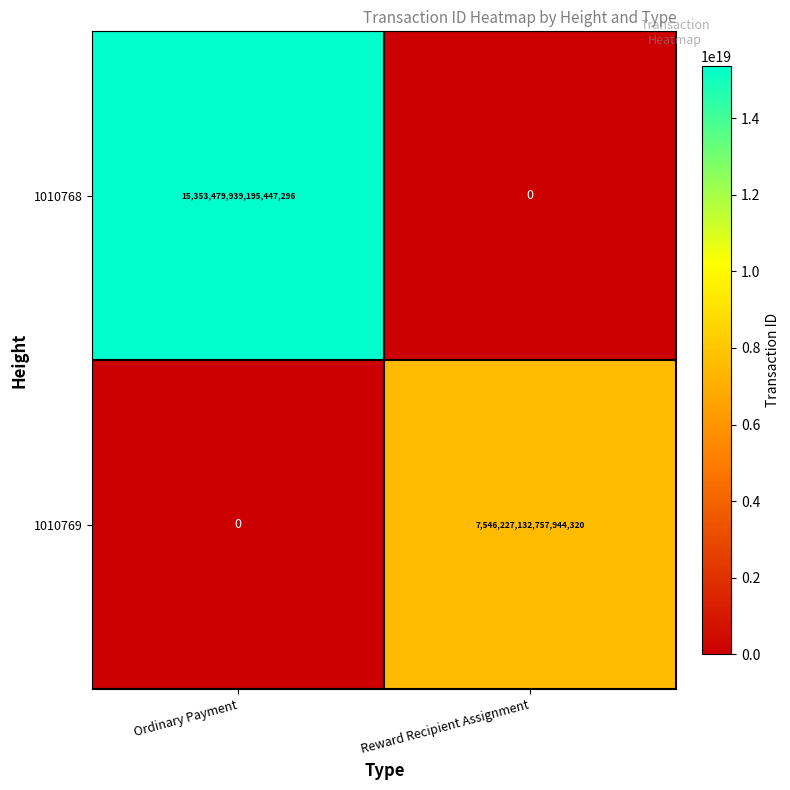

Which series has the widest spread of values?

1010768